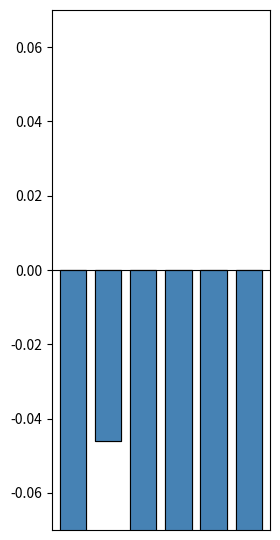

What is the value of the Non % bar at the 5th from the left?

-0.1